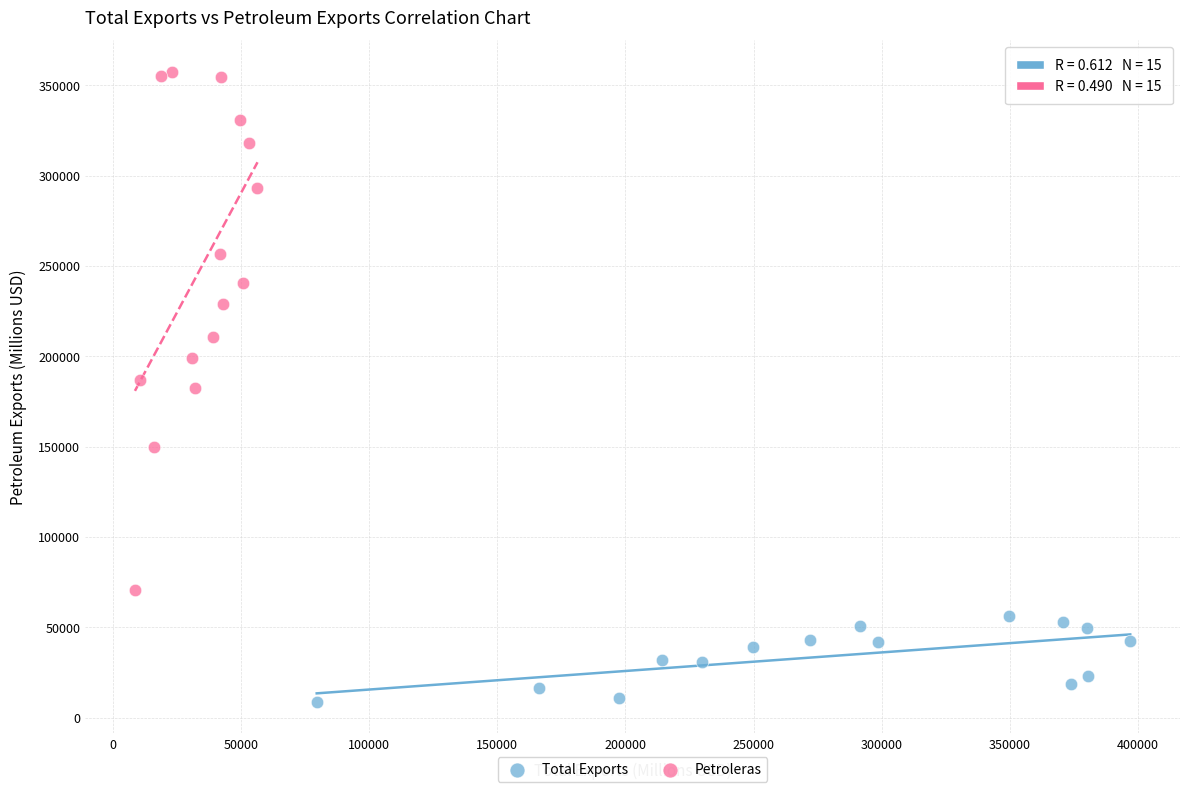

Which series has the widest spread of Y values?

Petroleras